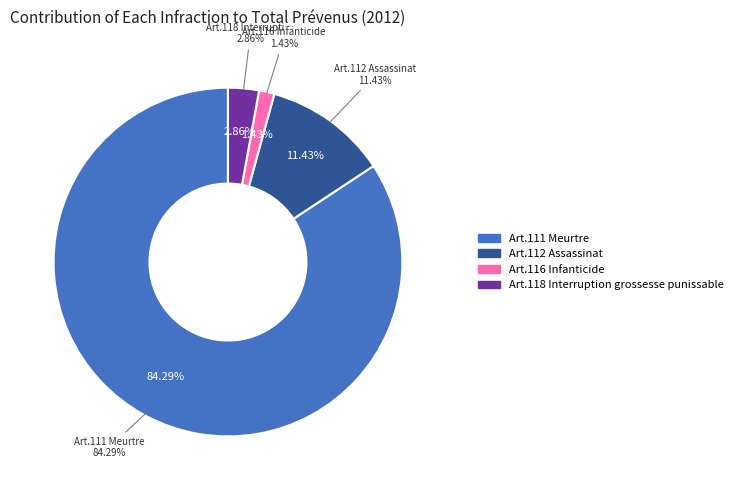

Is Art.116 Infanticide the majority of the pie?

No